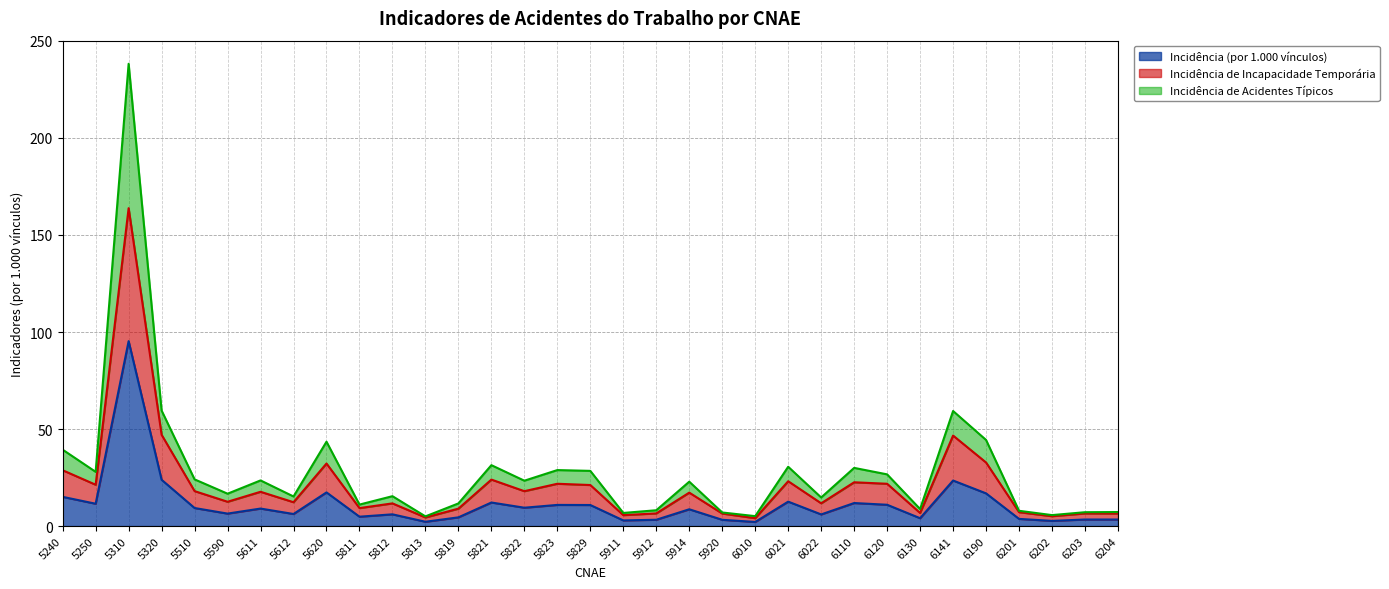

Reading left to right, transcribe all the data shown in this chart.

Incidência (por 1.000 vínculos): 5240=15.1	5250=11.5	5310=95.3	5320=23.9	5510=9.3	5590=6.4	5611=9.0	5612=6.2	5620=17.4	5811=4.8	5812=6.0	5813=2.2	5819=4.5	5821=12.1	5822=9.5	5823=10.9	5829=10.8	5911=2.9	5912=3.3	5914=8.7	5920=3.2	6010=2.1	6021=12.6	6022=6.0	6110=11.9	6120=11.0	6130=4.0	6141=23.5	6190=16.9	6201=3.7	6202=2.7	6203=3.4	6204=3.4
Incidência de Incapacidade Temporária: 5240=28.8	5250=21.3	5310=163.8	5320=47.0	5510=18.0	5590=12.5	5611=17.7	5612=12.3	5620=32.2	5811=9.3	5812=11.7	5813=4.4	5819=9.0	5821=24.0	5822=18.0	5823=21.8	5829=21.1	5911=5.6	5912=6.5	5914=17.2	5920=6.5	6010=4.1	6021=23.1	6022=11.7	6110=22.6	6120=21.8	6130=6.8	6141=46.6	6190=32.8	6201=7.2	6202=5.1	6203=6.5	6204=6.5
Incidência de Acidentes Típicos: 5240=39.4	5250=27.9	5310=238.2	5320=59.5	5510=24.1	5590=16.7	5611=23.5	5612=15.2	5620=43.5	5811=11.1	5812=15.4	5813=5.0	5819=11.7	5821=31.4	5822=23.4	5823=28.9	5829=28.4	5911=6.8	5912=8.1	5914=22.9	5920=7.0	6010=5.1	6021=30.6	6022=14.7	6110=30.0	6120=26.6	6130=8.8	6141=59.3	6190=44.4	6201=7.9	6202=5.7	6203=7.1	6204=7.2